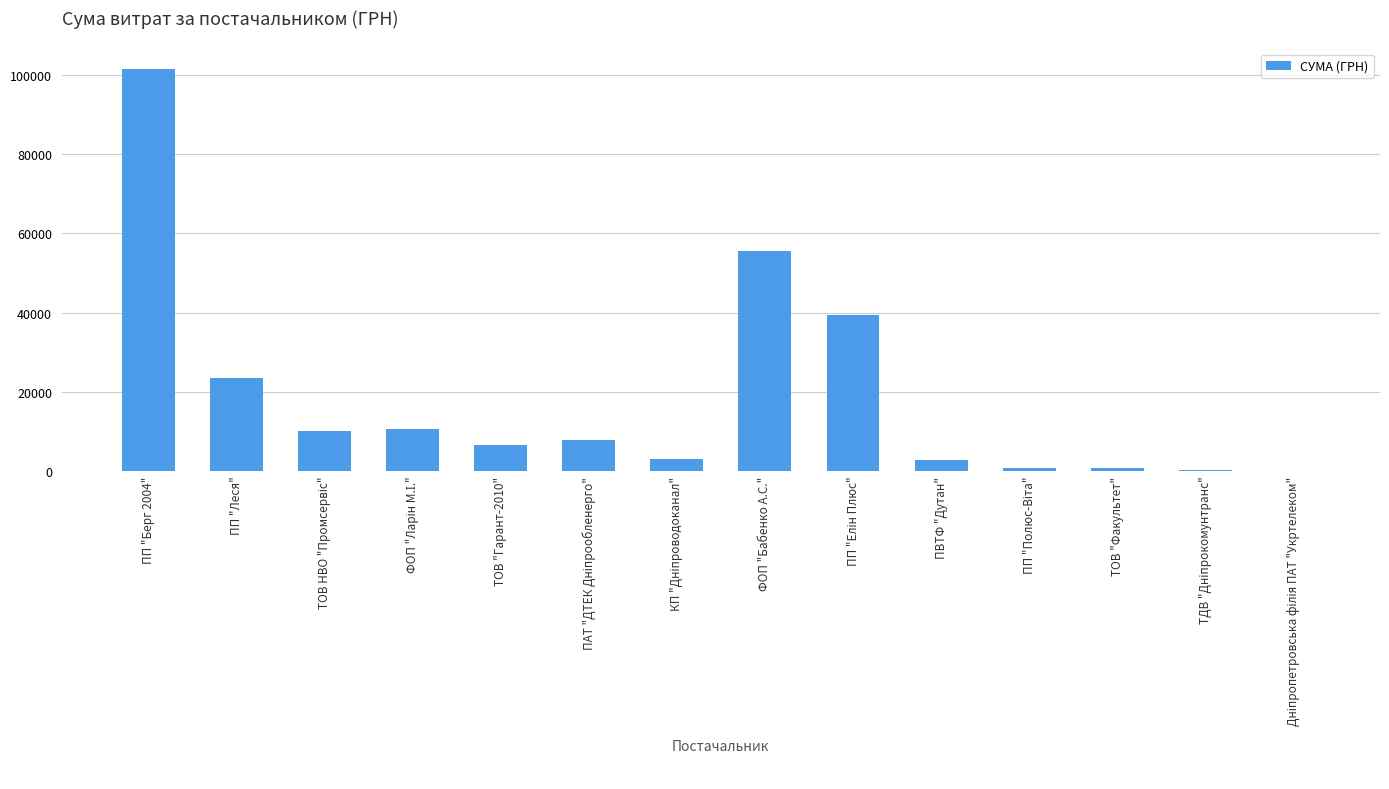

The value at ПП "Леся" is 15845.8. True or false?

False